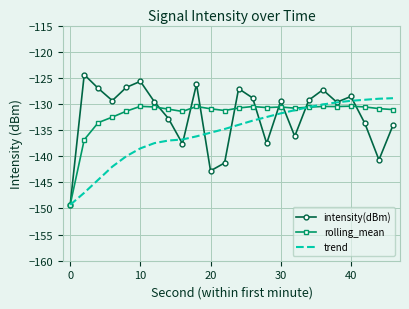

What is the maximum value shown in the chart?

-124.4